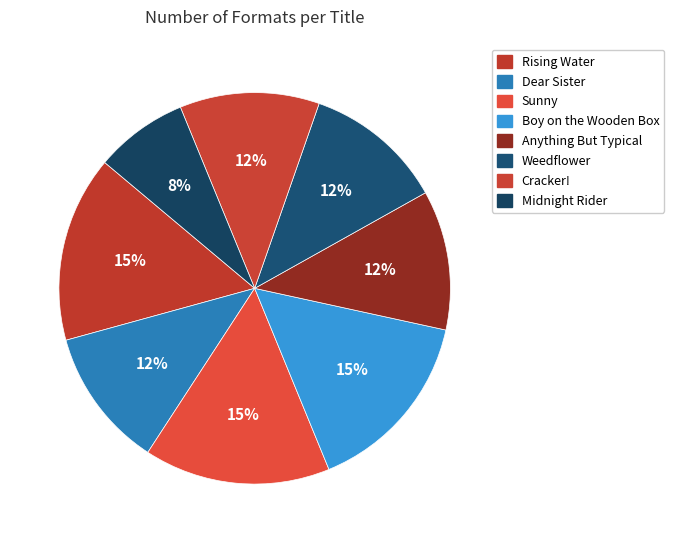

How many slices are in this pie chart?

8